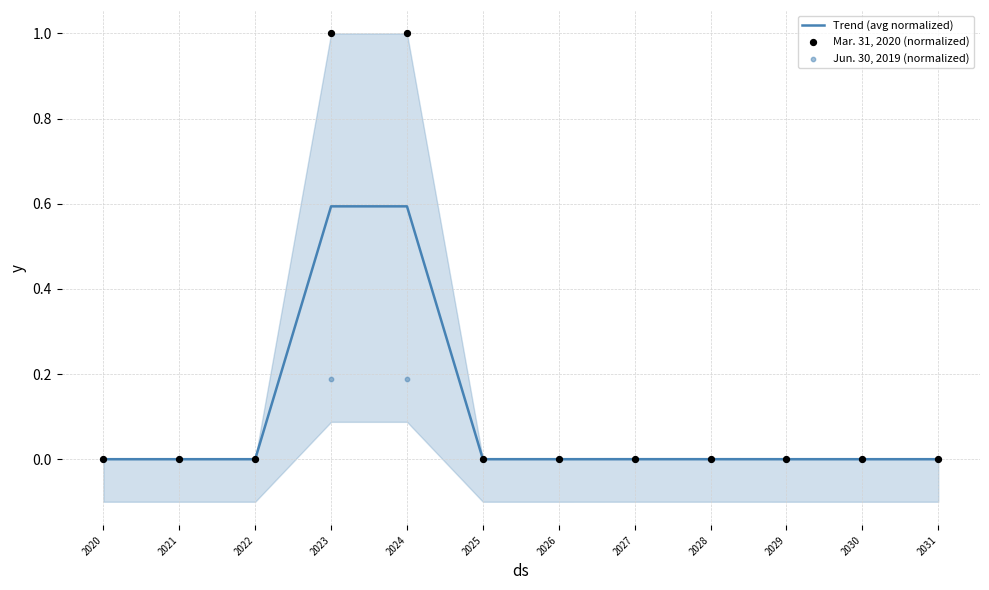

Which series contains the lowest Y value?

Trend (avg normalized)